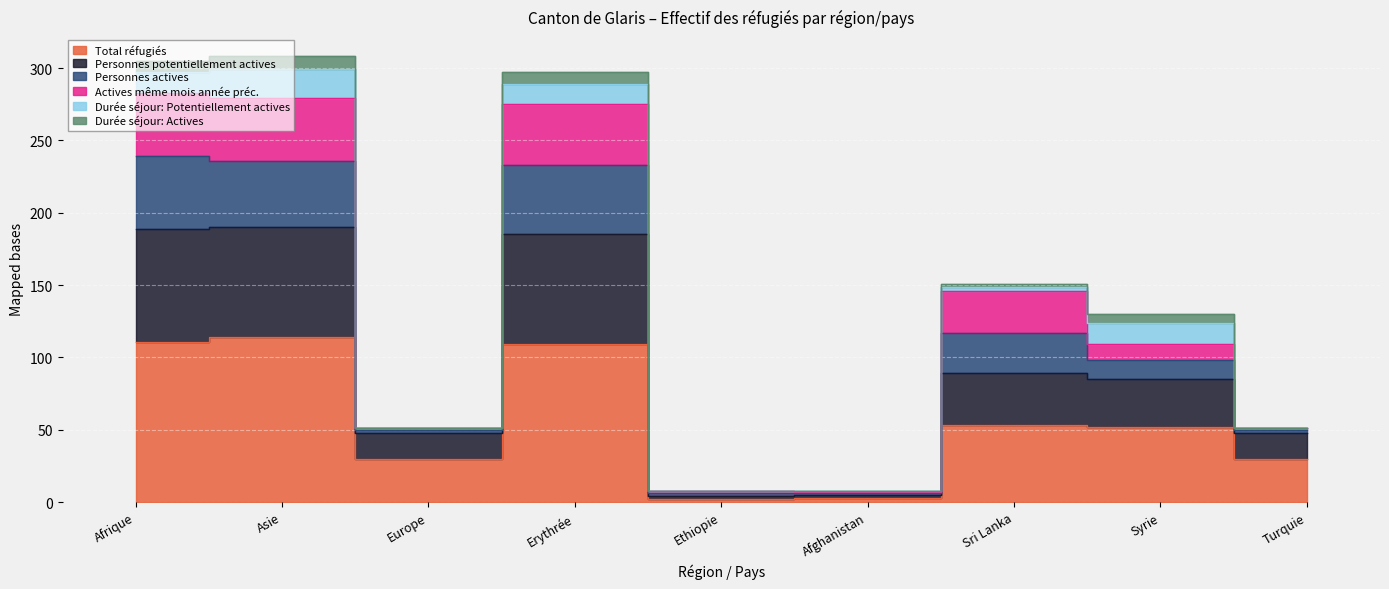

How many interior local peaks does the Personnes potentiellement actives series have?

3